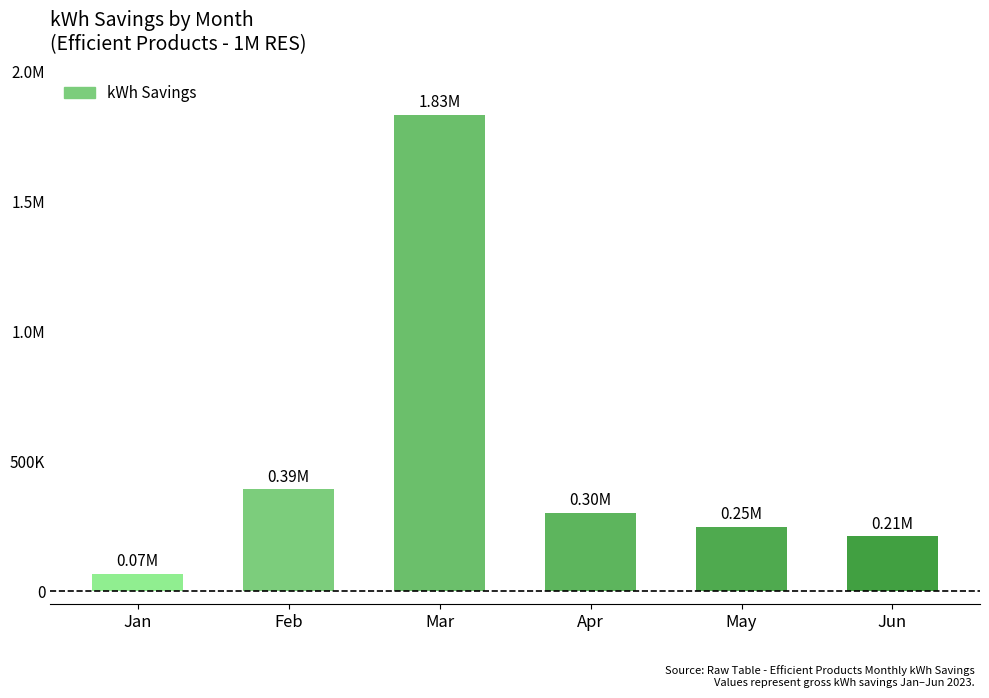

What is the sum of all values?

3050113.3